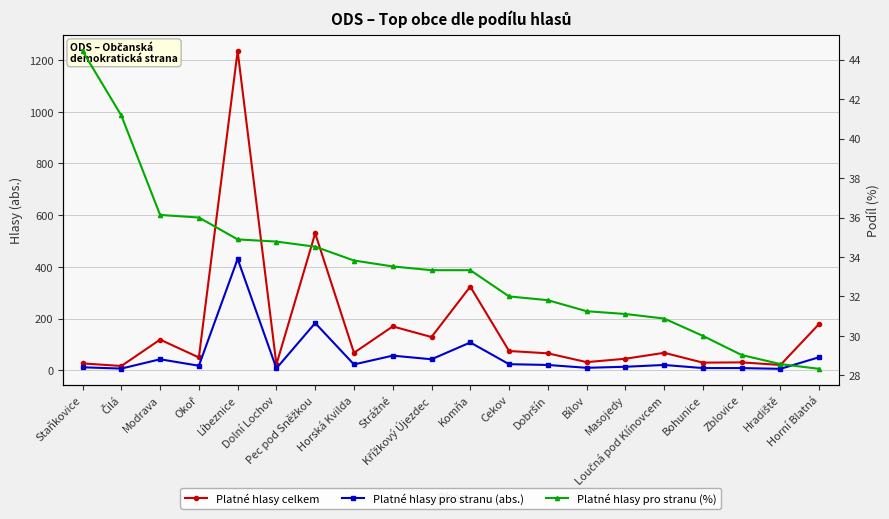

How many interior local valleys does the Platné hlasy pro stranu (abs.) series have?

7